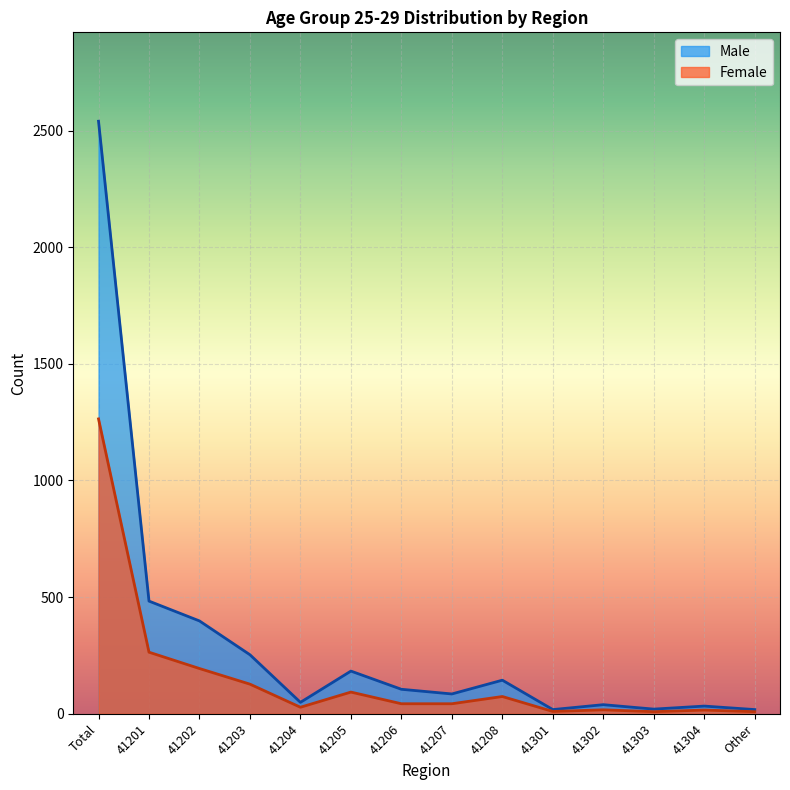

Read the Male value at 41302.

39